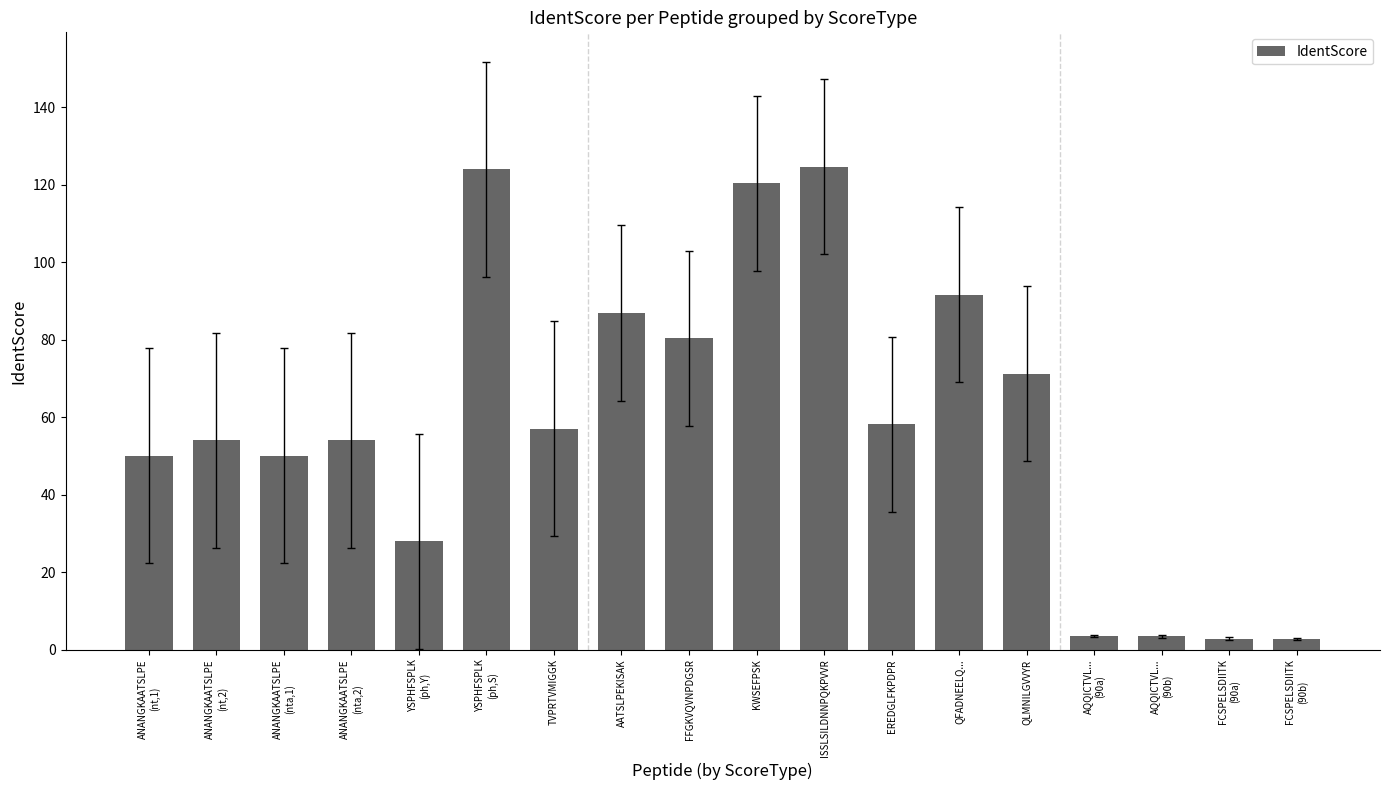

Which has a higher value, AATSLPEKISAK or EREDGLFKPDPR?

AATSLPEKISAK